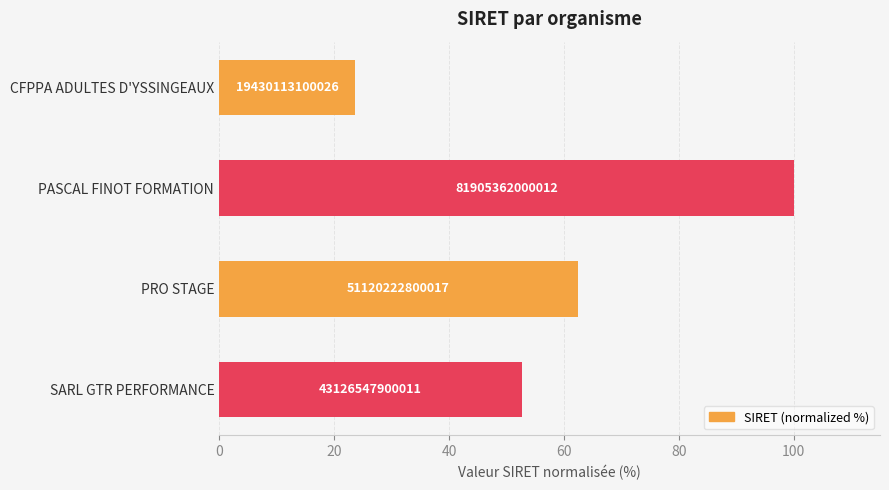

How many bars are there in total?

4